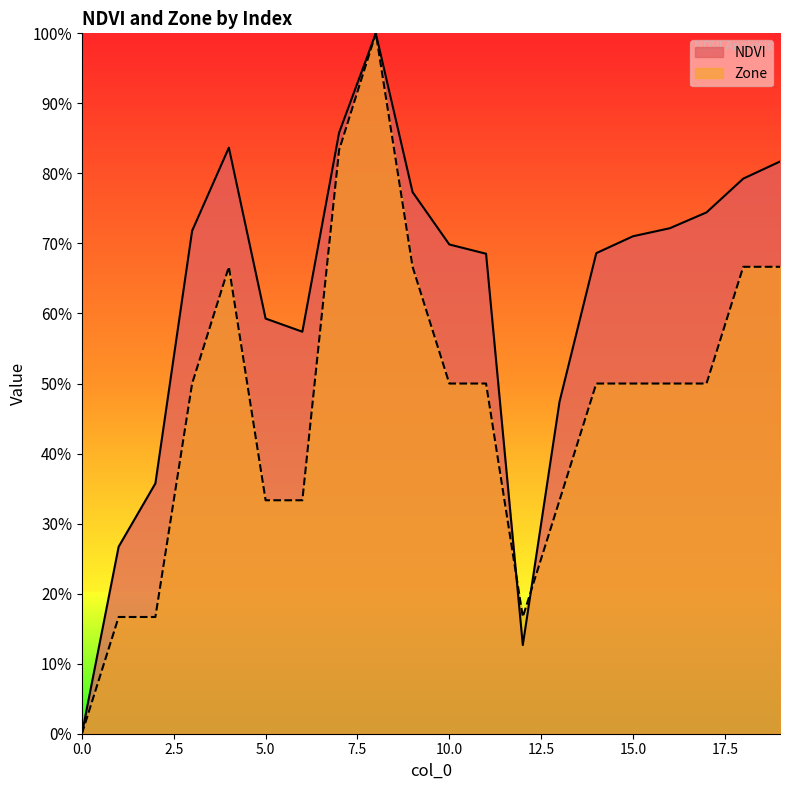

Which has a higher value, 5 or 12?

5